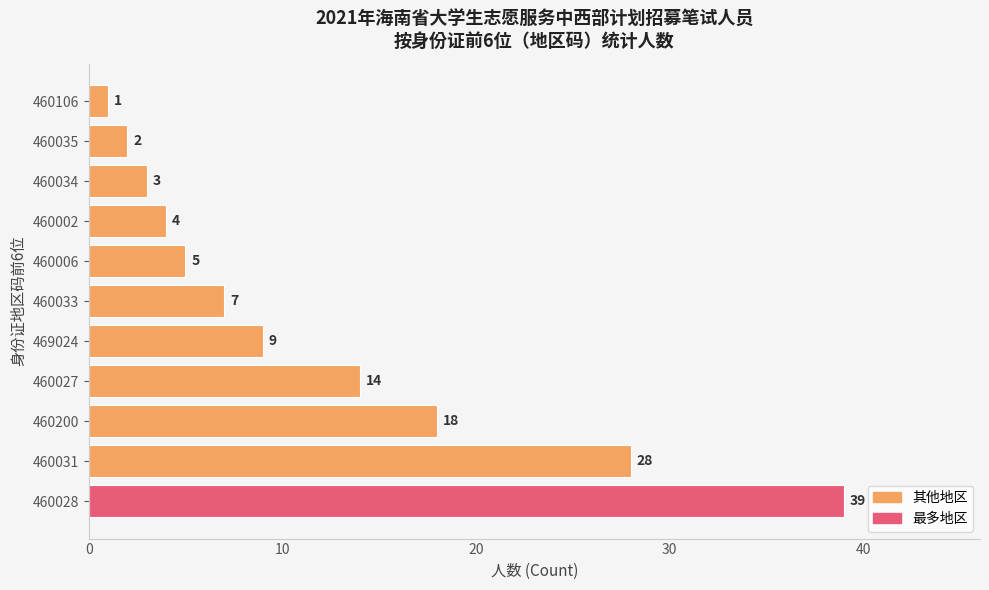

What is the minimum value shown in the chart?

1